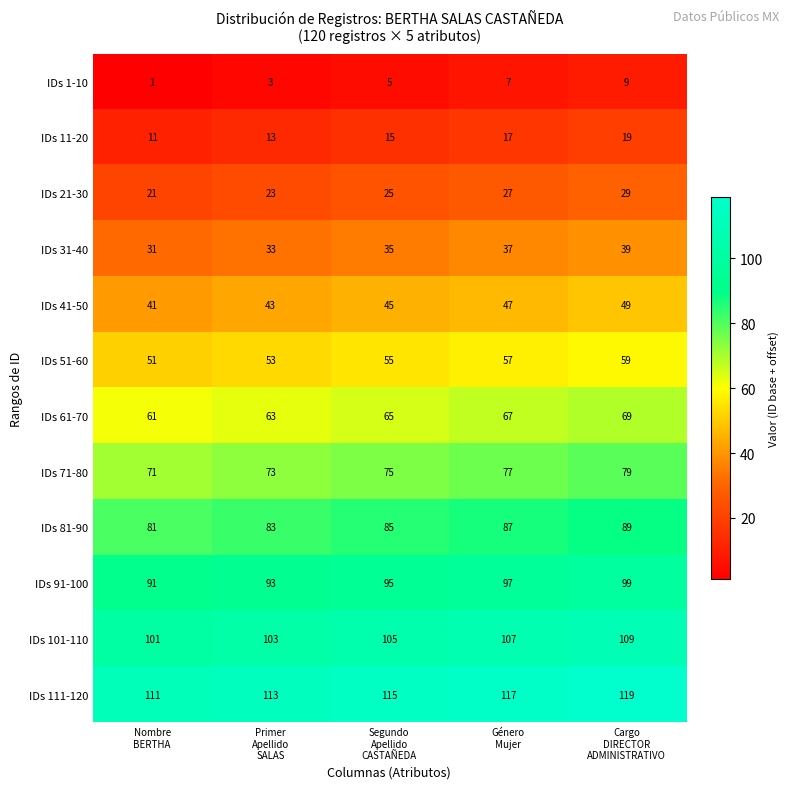

What is the average value of the IDs 71-80 series?

75